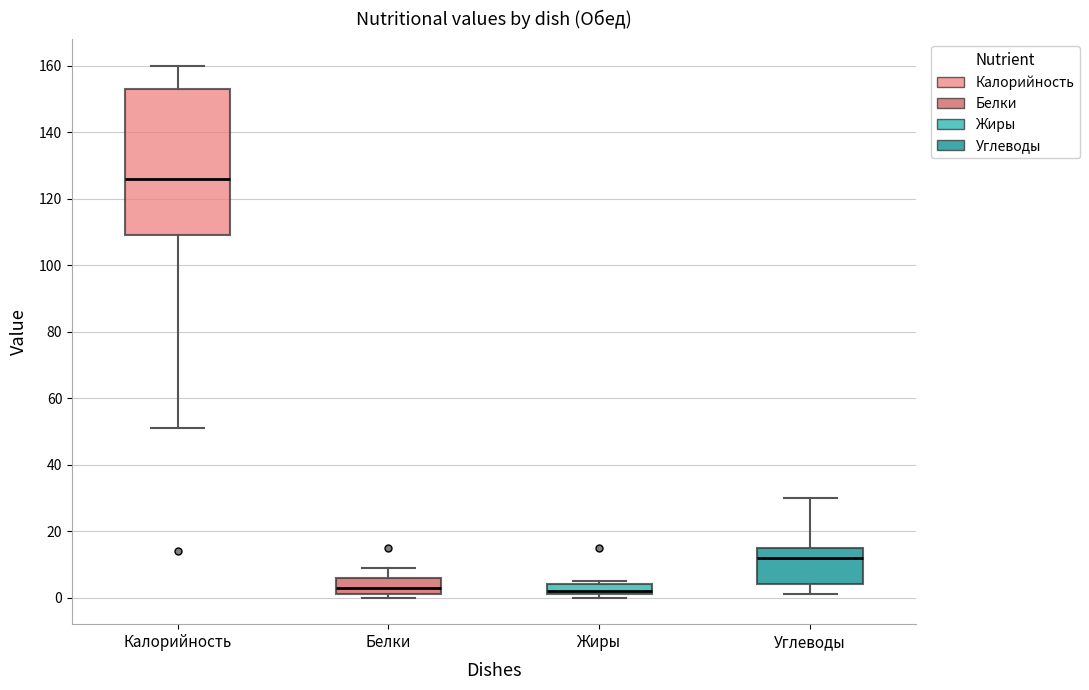

Where is the upper edge of the box for Белки on the y-axis? The values are not printed on the chart, so give them approximately, as read against the axis.

6